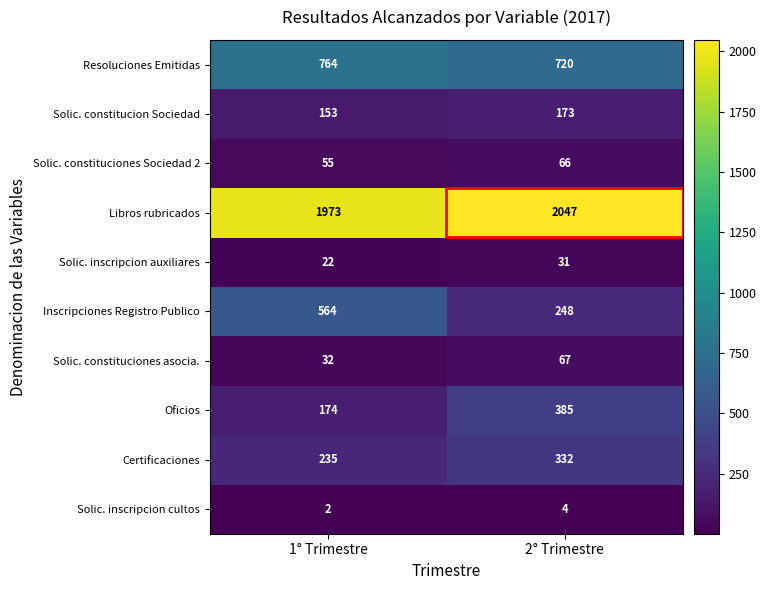

Which series changed the most between 1° Trimestre and 2° Trimestre?

Inscripciones Registro Publico